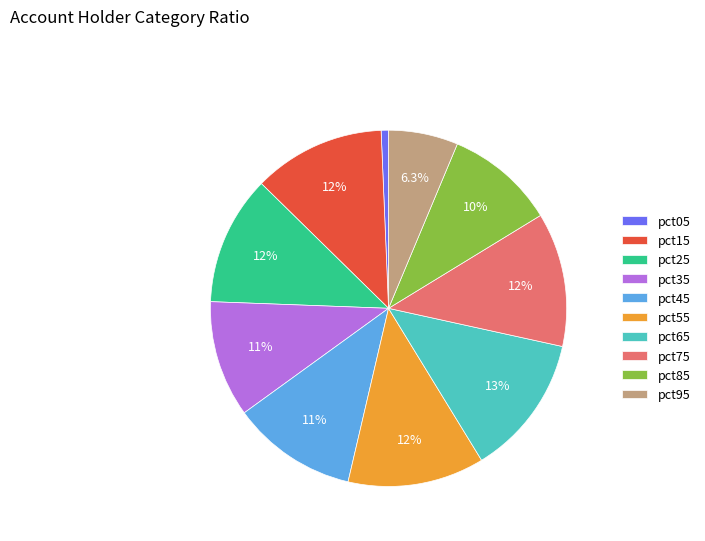

To the nearest percent, what is the average slice percentage?

10%